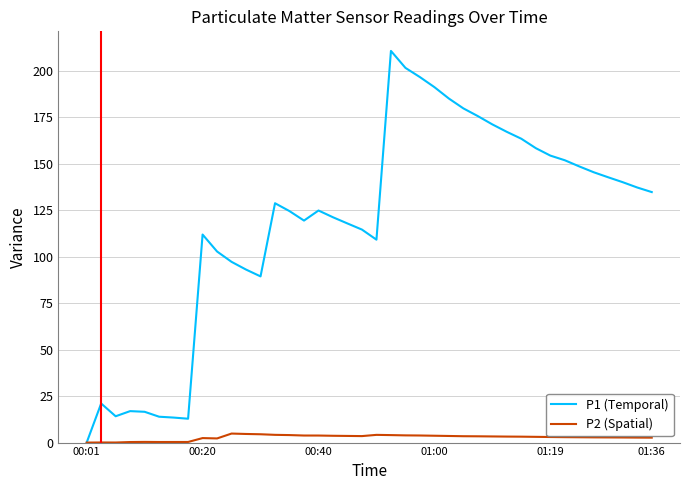

Which series has the widest spread of values?

P1 (Temporal)